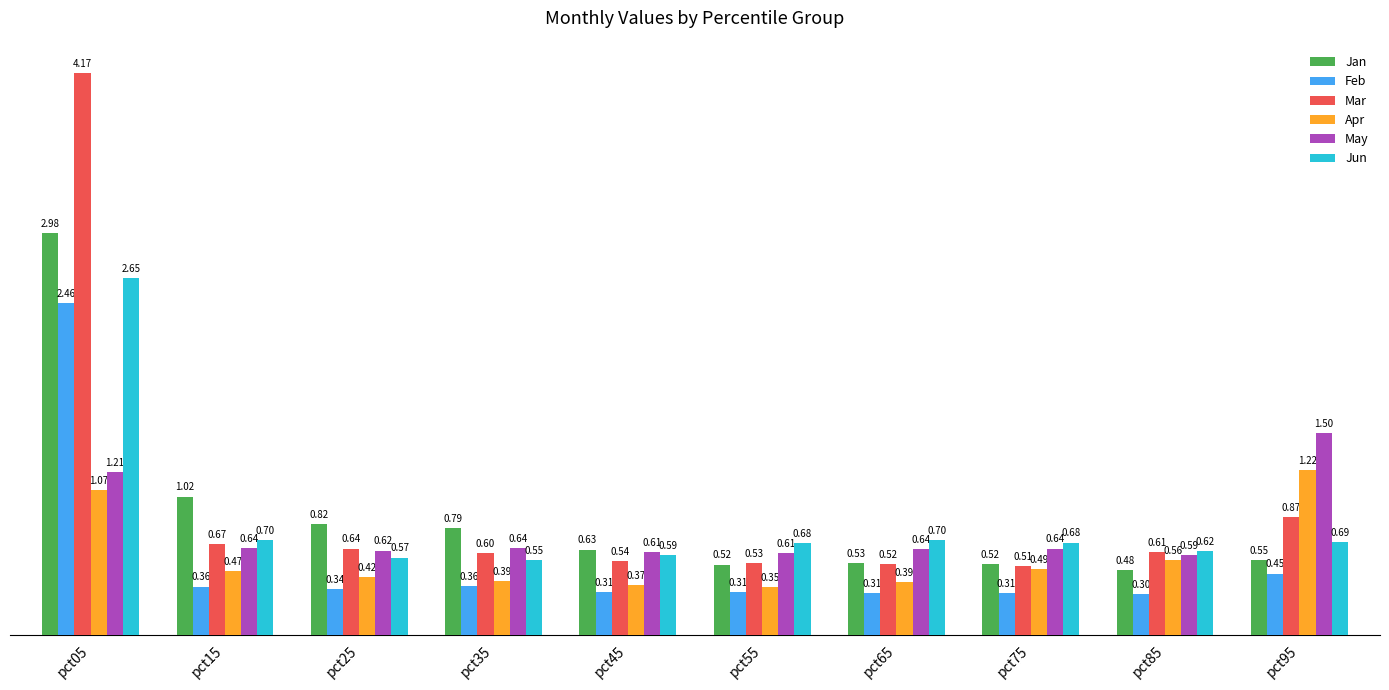

What is the difference between the Feb values at pct95 and pct45?

0.1